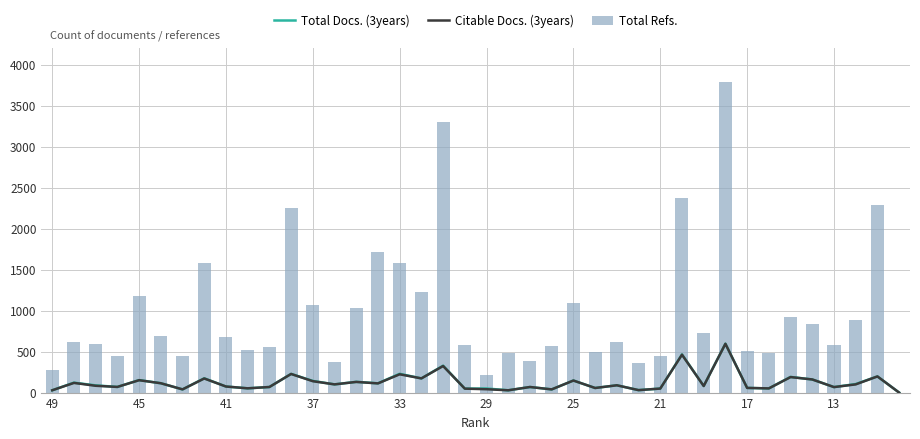

What is the maximum value for Total Refs.?

3789